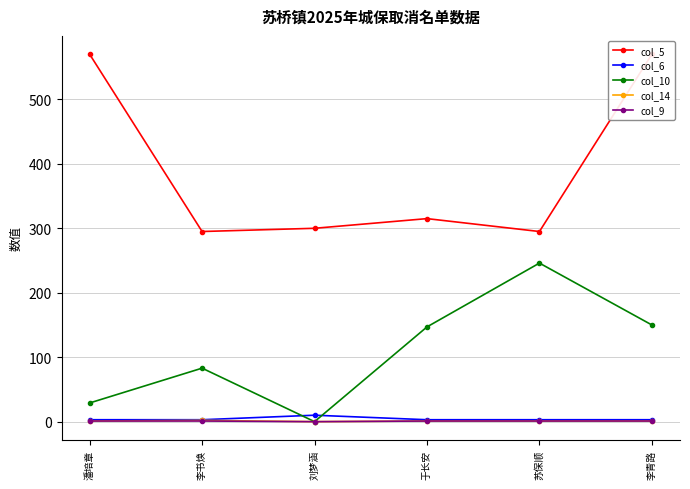

True or false: col_5 has a value of 295 at 苏保顺.

True